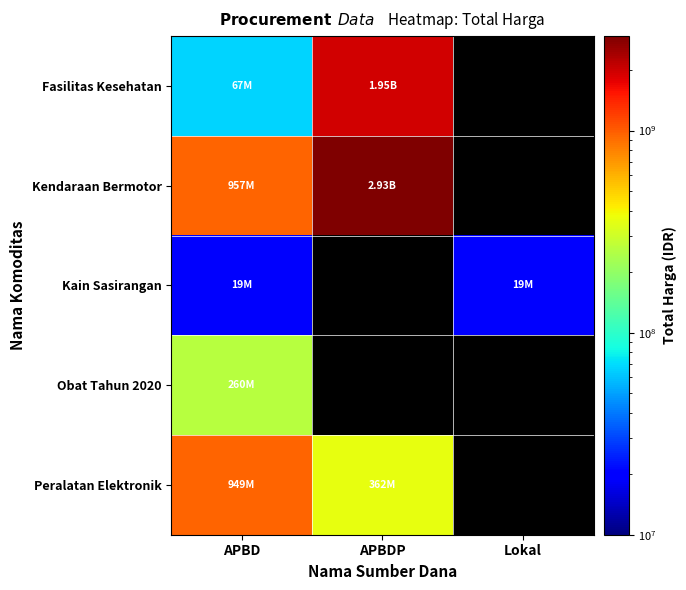

The value of Obat Tahun 2020 at APBD is 260420170.0. True or false?

True